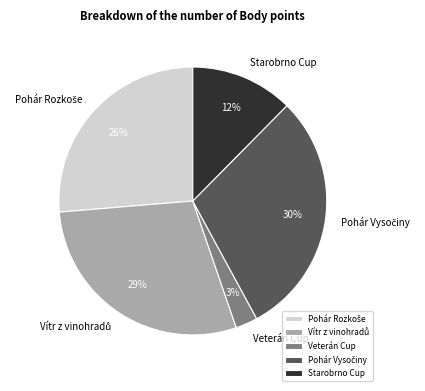

Is there any slice that represents more than half of the pie?

No